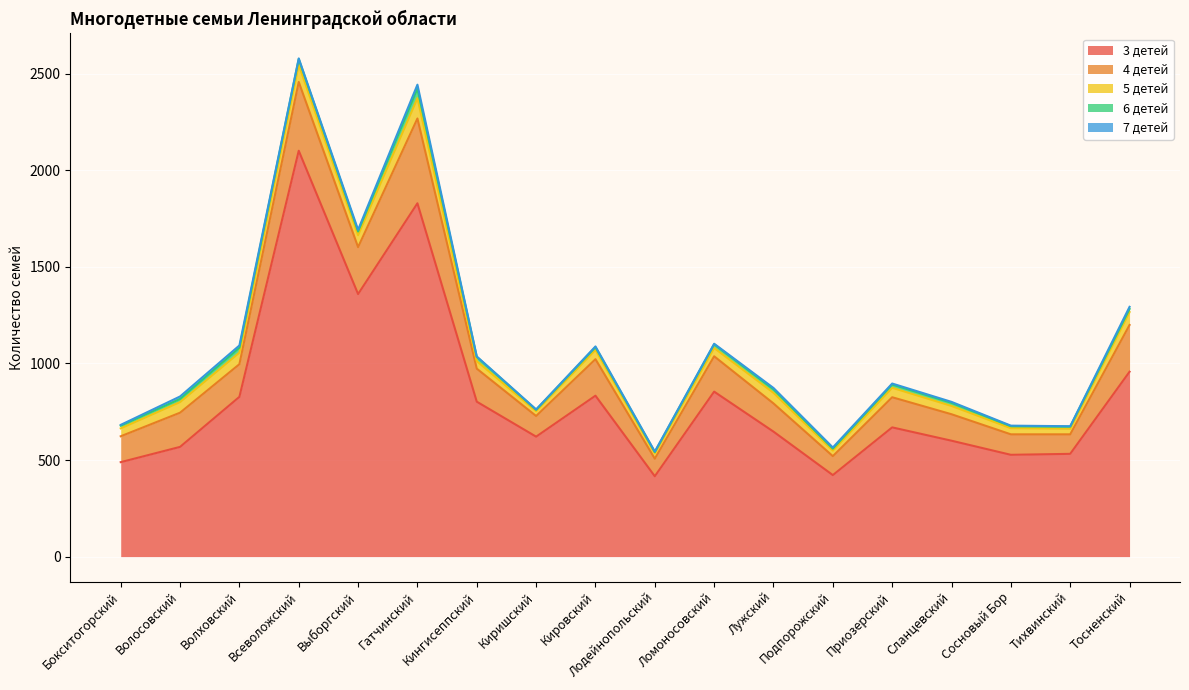

Reading right to left, transcribe all the data shown in this chart.

3 детей: 957	532	527	600	669	422	647	854	416	833	621	802	1829	1359	2101	827	568	489
4 детей: 242	101	106	137	156	98	146	183	91	189	107	171	439	243	356	169	177	134
5 детей: 67	29	32	43	49	29	55	43	28	48	25	39	105	62	89	60	55	41
6 детей: 16	11	10	16	17	10	18	19	6	14	7	22	49	19	30	25	16	14
7 детей: 11	2	3	5	5	6	7	3	3	4	2	2	21	9	3	12	13	4